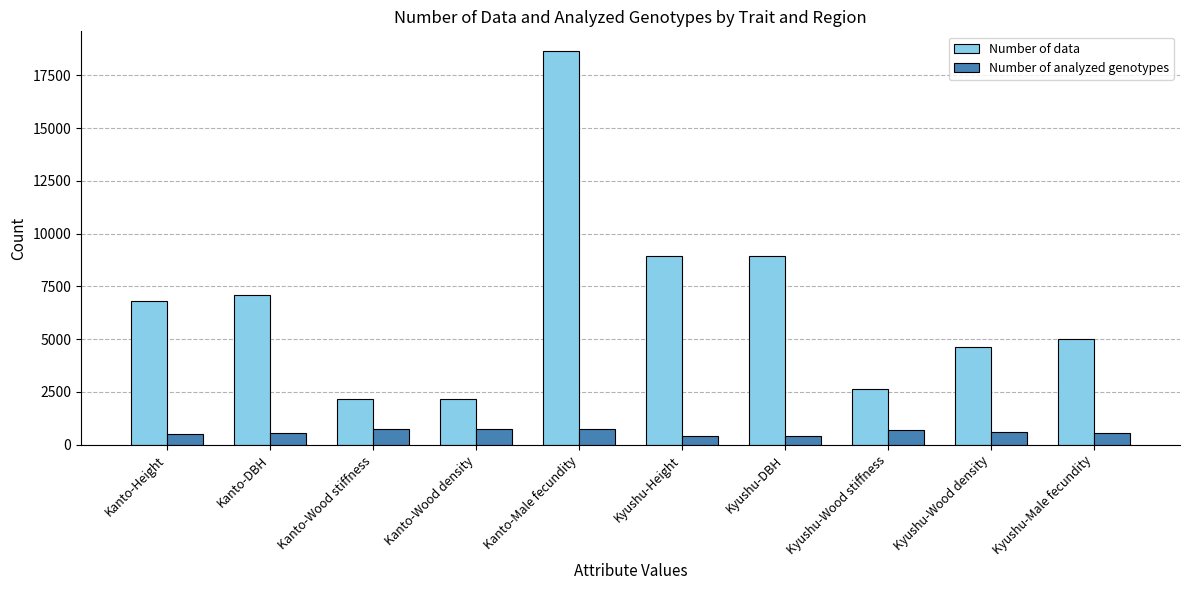

Which series has the widest spread of values?

Number of data